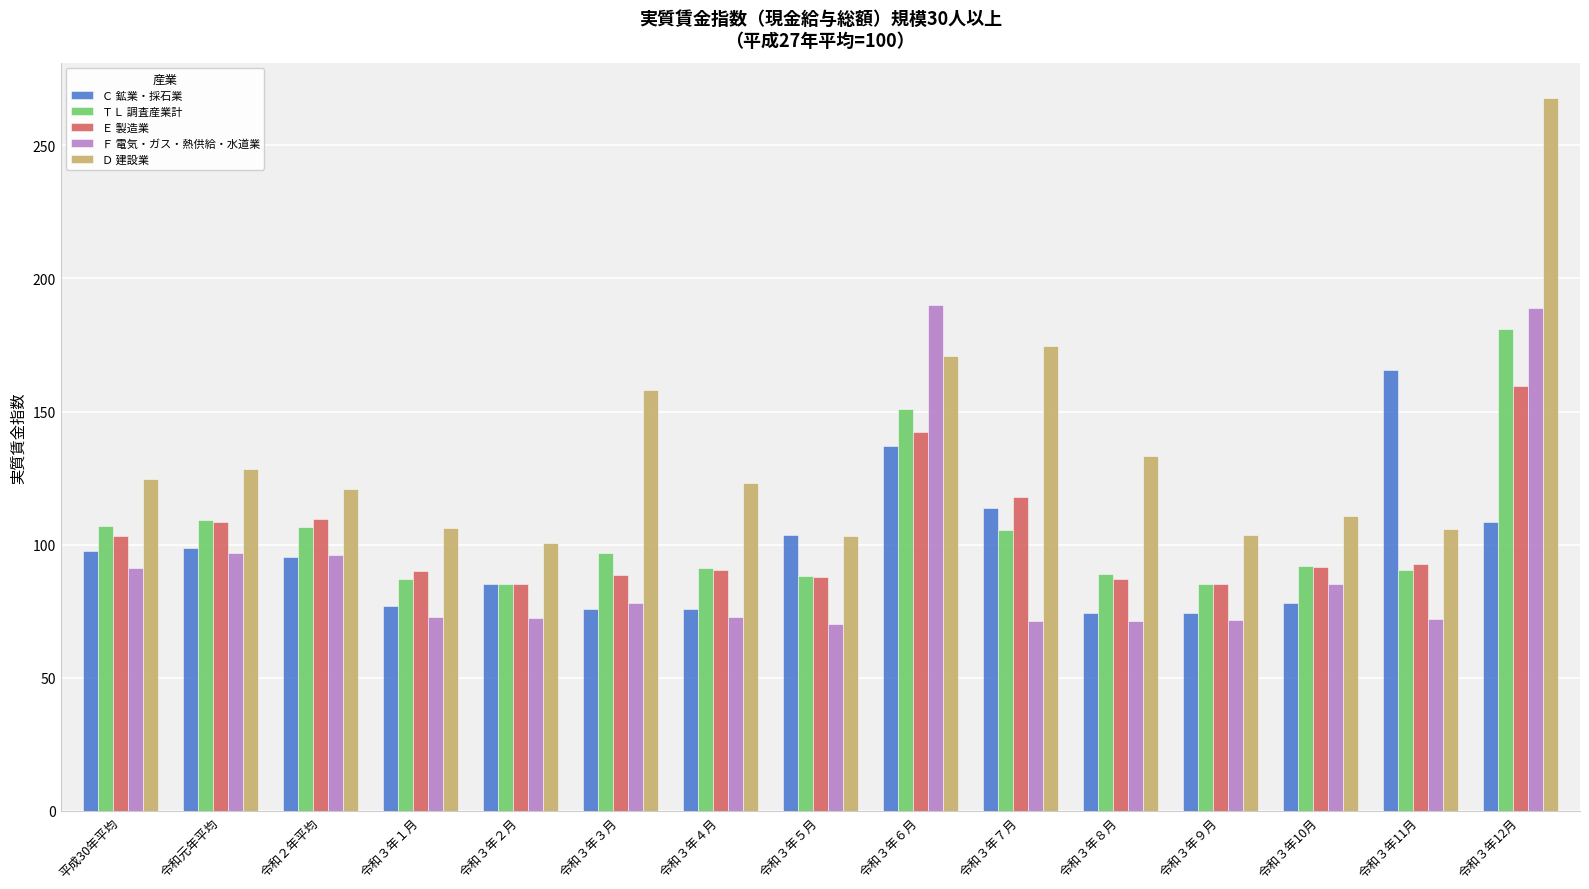

Where does the ＴＬ 調査産業計 series first go above 92?

平成30年平均